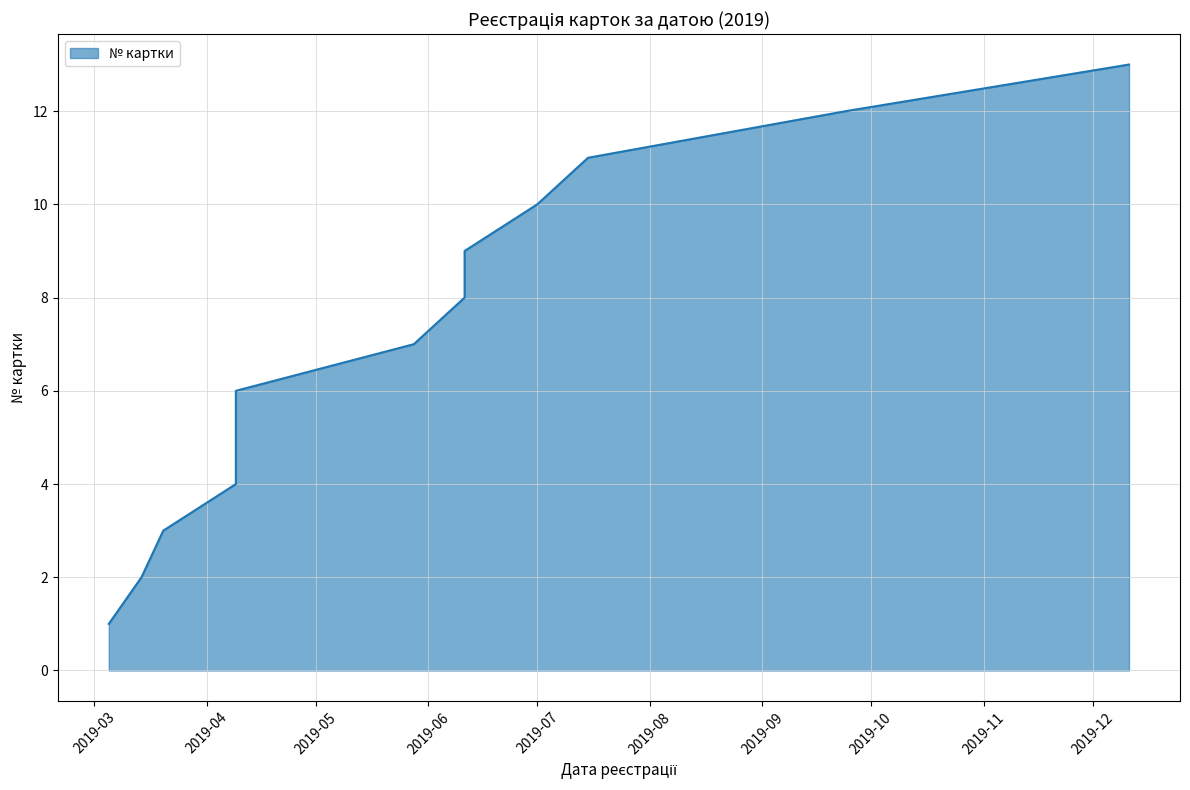

Which has a higher value, 2019-09-24 or 2019-05-28?

2019-09-24